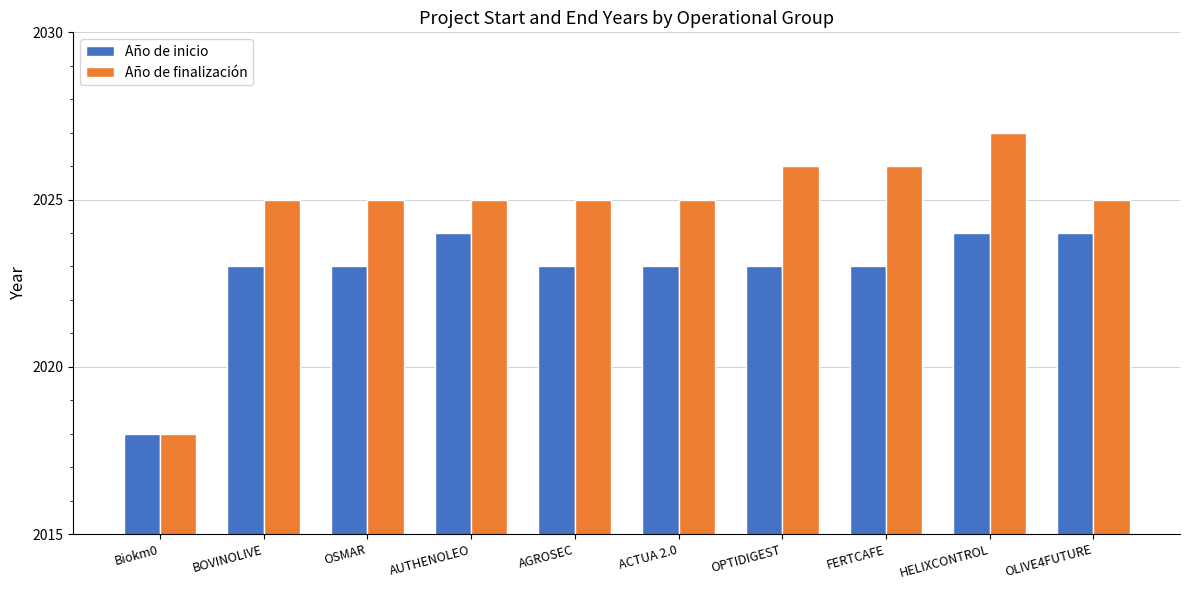

What is the sum of all Año de finalización values?

20247